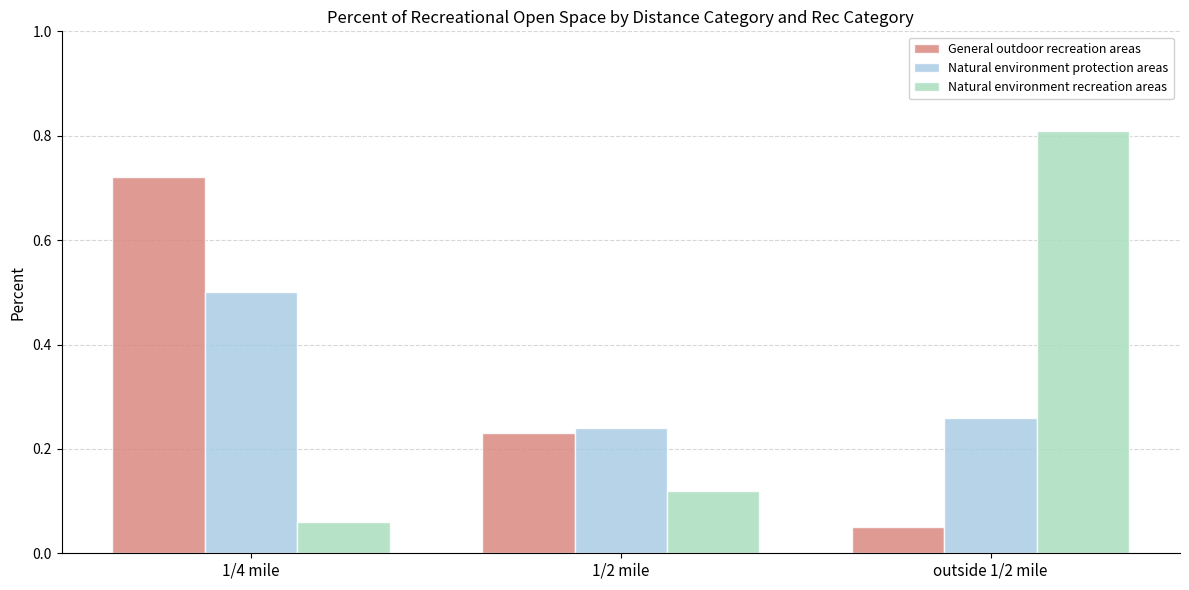

Does the chart contain stacked bars?

No